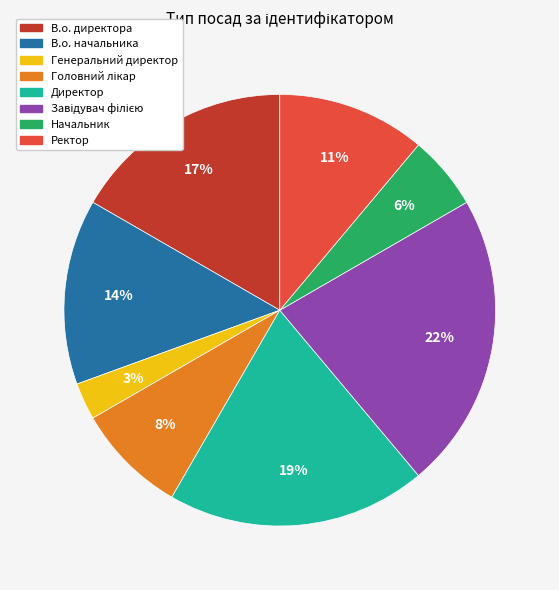

To the nearest percent, what is the combined percentage of Генеральний директор and Ректор?

14%